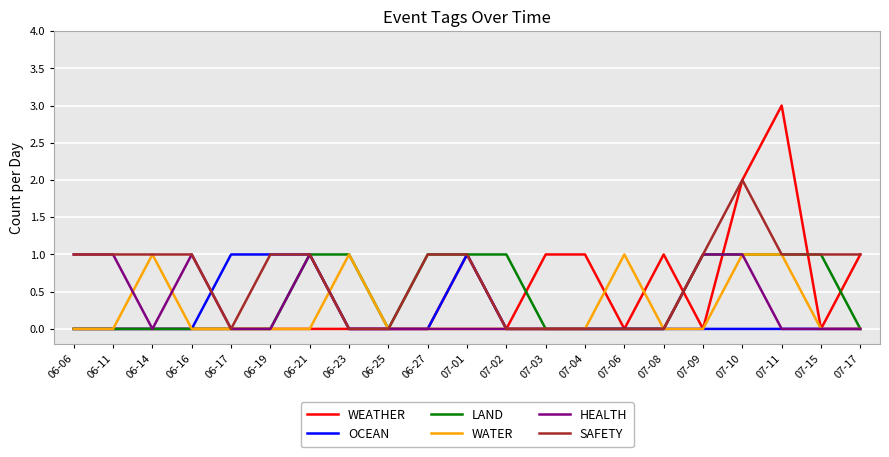

What is the highest value of the LAND series?

1